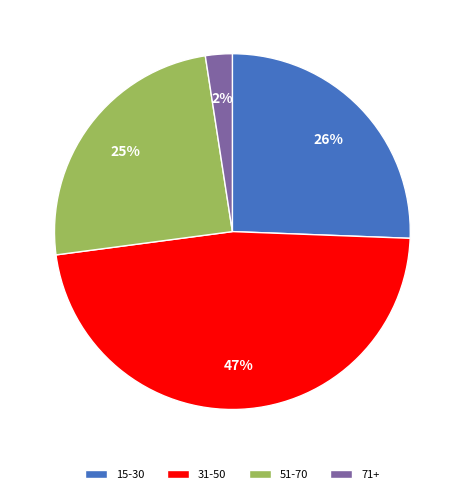

What is the largest slice in the pie chart?

31-50